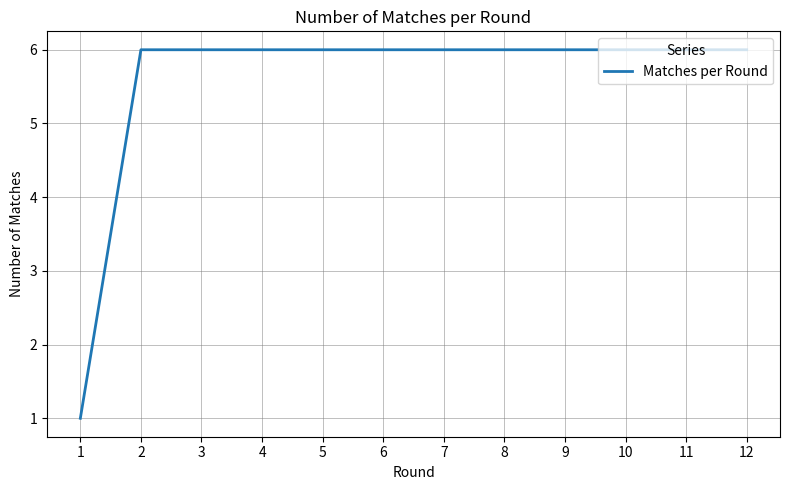

Is it true that the value at 2 is 6?

True